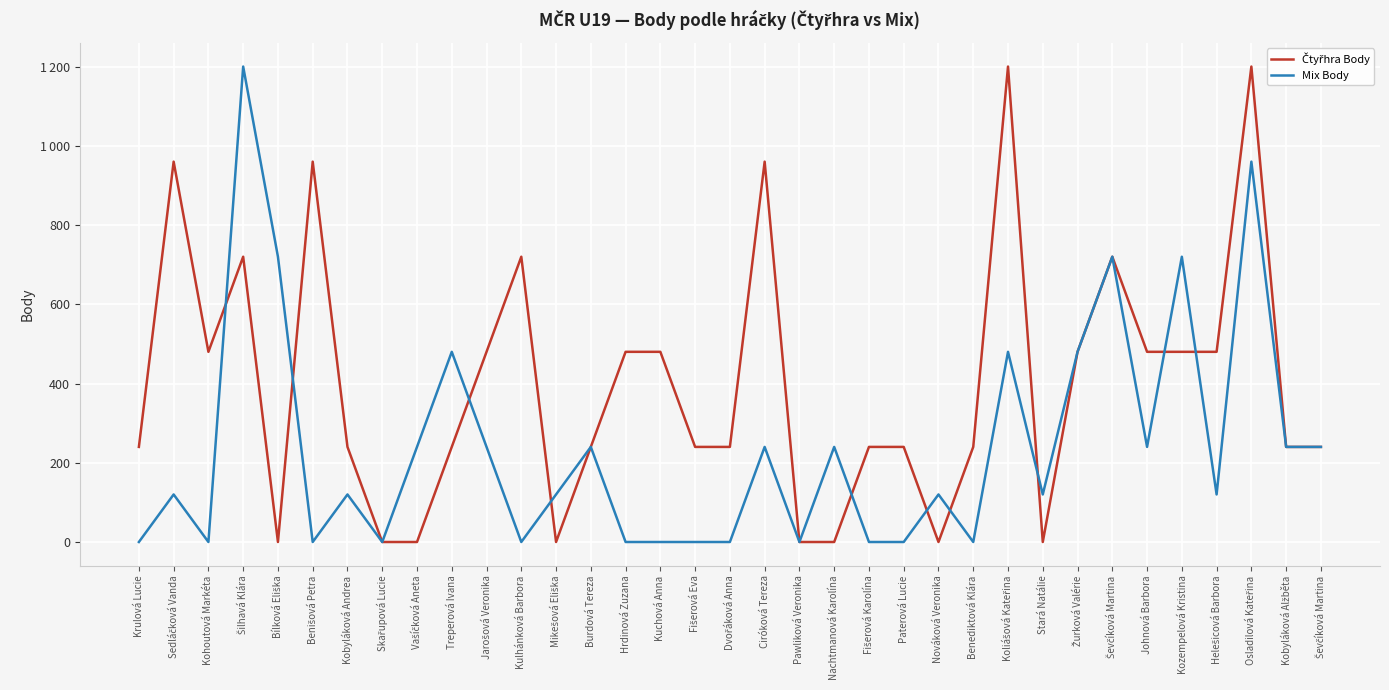

The value of Čtyřhra Body at Benišová Petra is 1589. True or false?

False